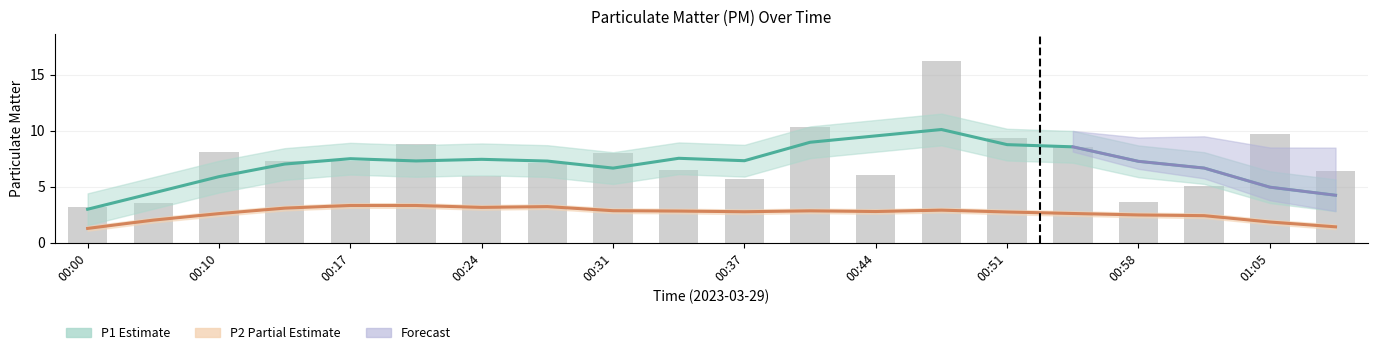

Reading left to right, transcribe all the data shown in this chart.

3.2	3.6	8.1	7.2	7.3	8.8	6.0	7.1	8.0	6.5	5.7	10.3	6.0	16.2	9.3	8.5	3.6	5.1	9.7	6.3